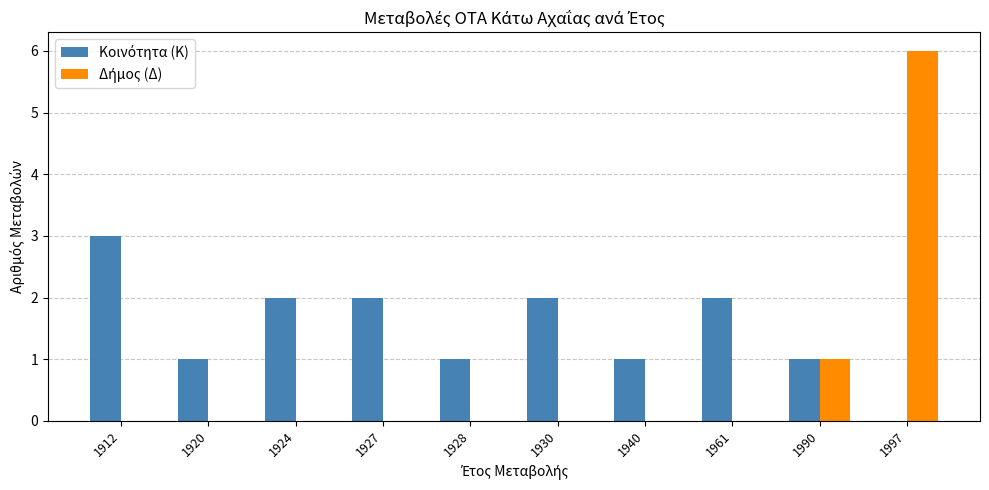

What is the greatest value displayed?

6